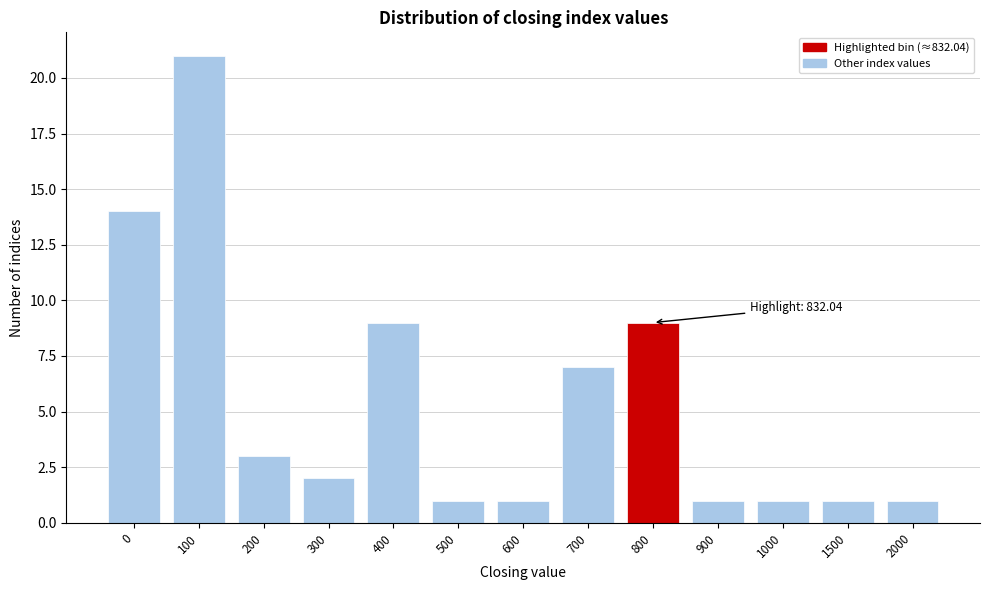

Reading right to left, list all the values displayed in this chart.

1	1	1	1	9	7	1	1	9	2	3	21	14